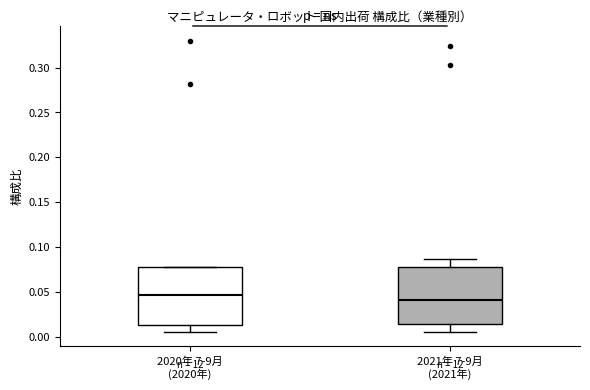

Reading left to right, read every box against the y-axis: the position of its median line, the range the box covers, and the ends of its whiskers. The values are not printed on the chart, so give them approximately, as read against the axis.

2020年 7-9月 (2020年): median 0.045, box 0.015 to 0.075, whiskers 0.005 to 0.075
2021年 7-9月 (2021年): median 0.040, box 0.015 to 0.075, whiskers 0.005 to 0.085